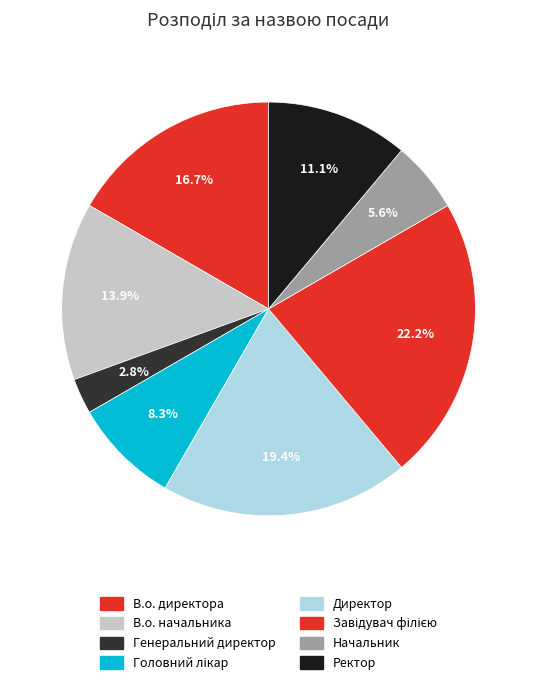

To the nearest percent, what is the average slice percentage?

12%